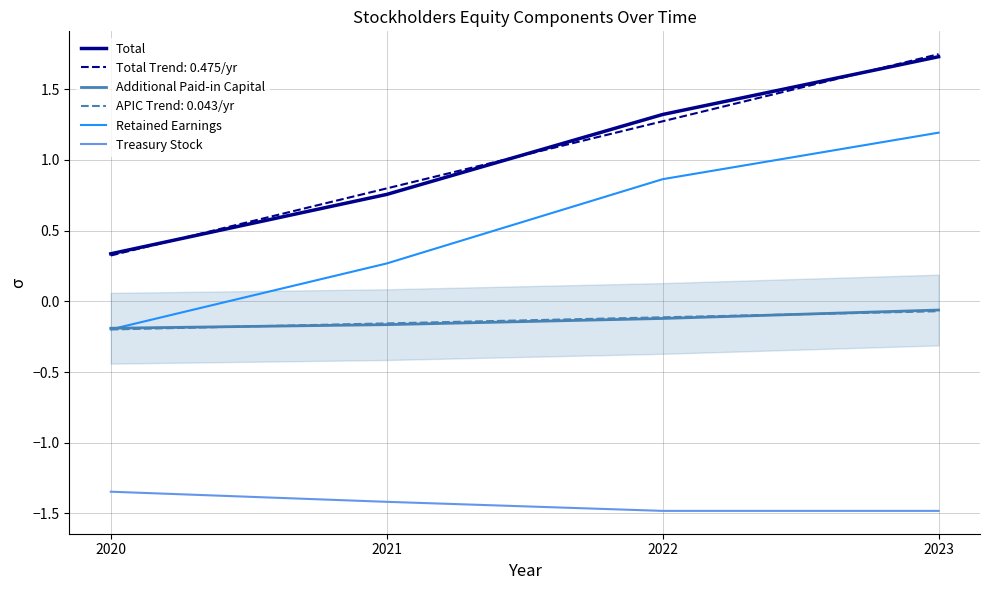

The Treasury Stock series shows -2.1 at 2020. True or false?

False